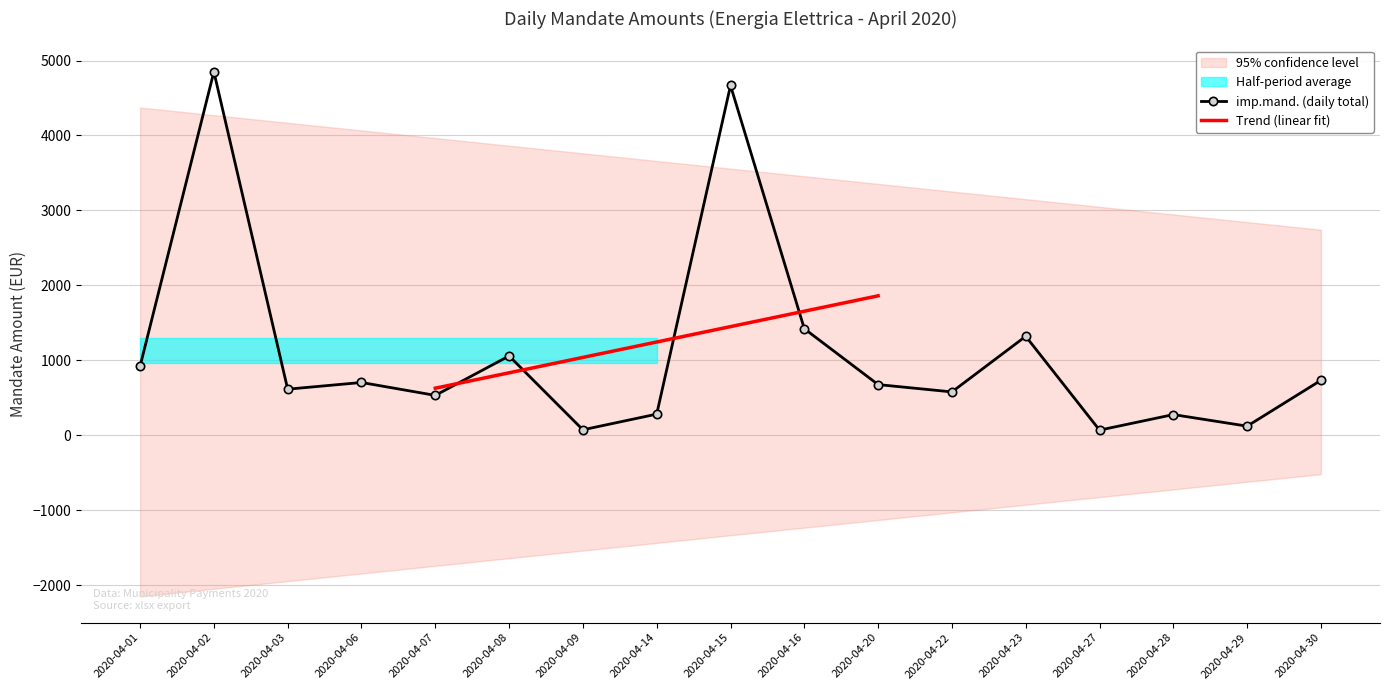

What value does the data have at 2020-04-16?

1421.9